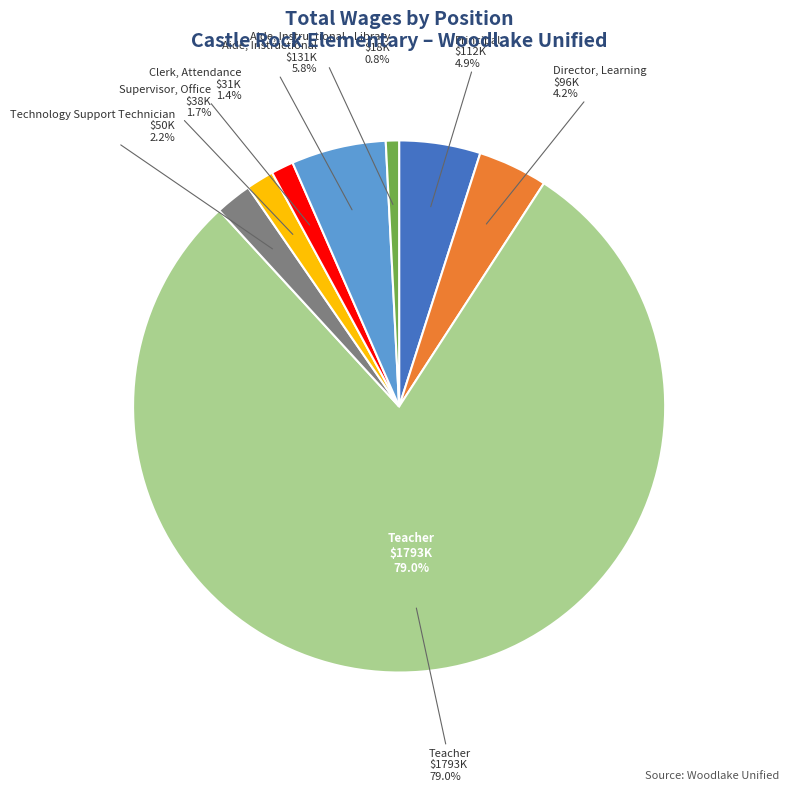

Count the number of slices in the pie.

8